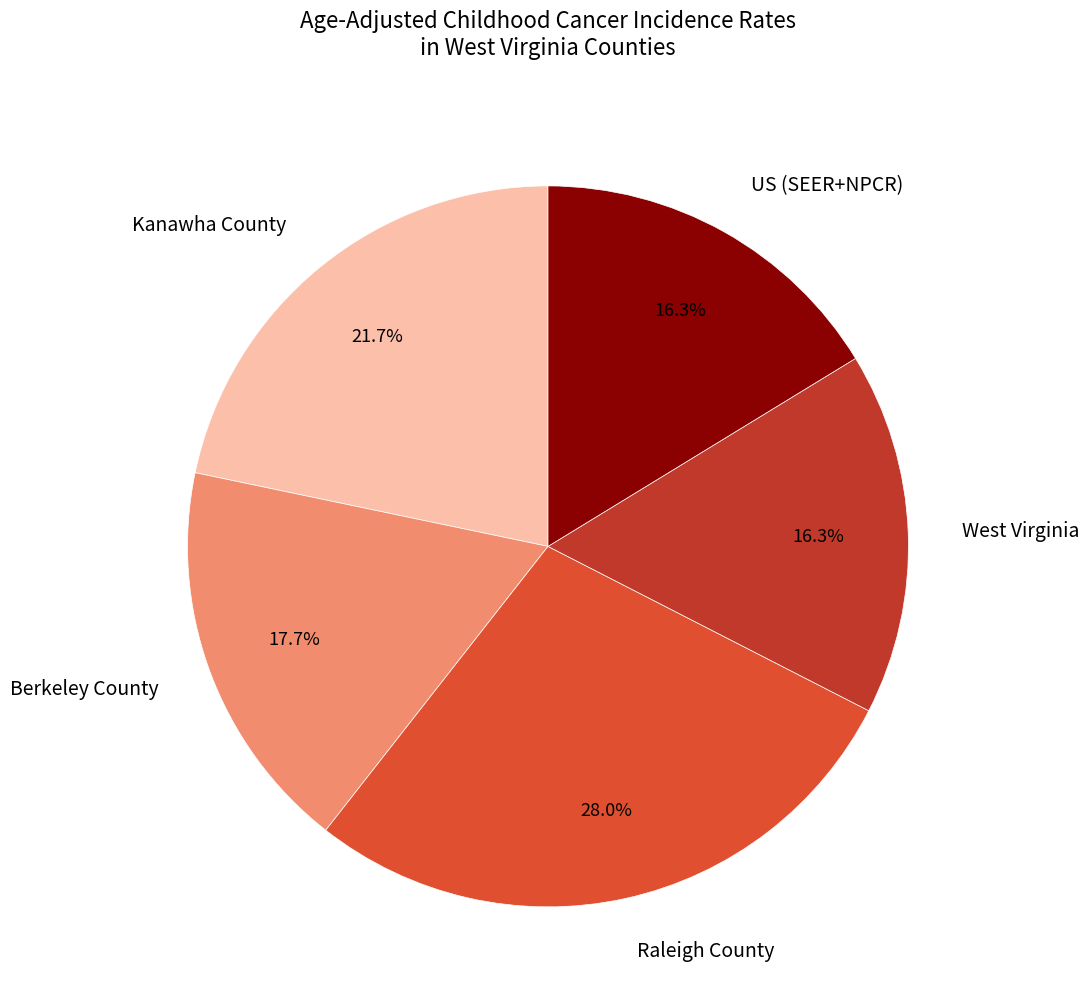

Is US (SEER+NPCR) the majority of the pie?

No